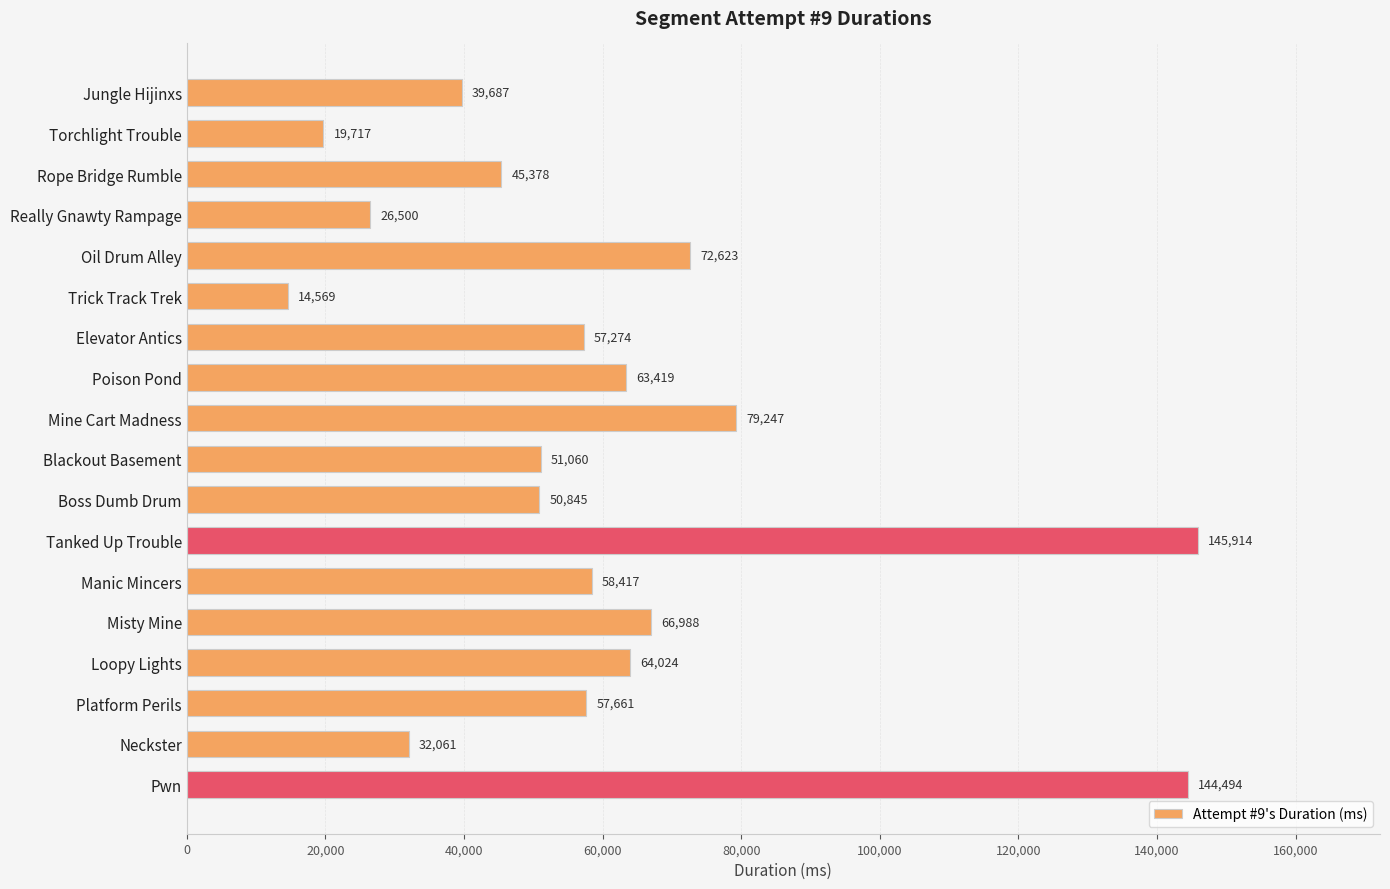

Reading top to bottom, what are all the values shown in this chart?

Jungle Hijinxs=39687	Torchlight Trouble=19717	Rope Bridge Rumble=45378	Really Gnawty Rampage=26500	Oil Drum Alley=72623	Trick Track Trek=14569	Elevator Antics=57274	Poison Pond=63419	Mine Cart Madness=79247	Blackout Basement=51060	Boss Dumb Drum=50845	Tanked Up Trouble=145914	Manic Mincers=58417	Misty Mine=66988	Loopy Lights=64024	Platform Perils=57661	Neckster=32061	Pwn=144494